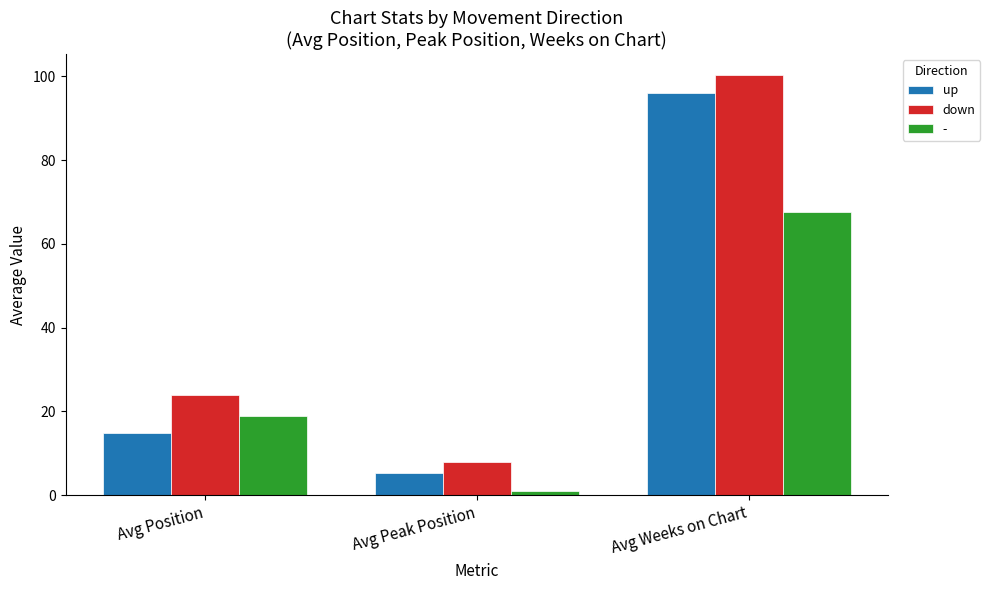

Which series has the widest spread of values?

down